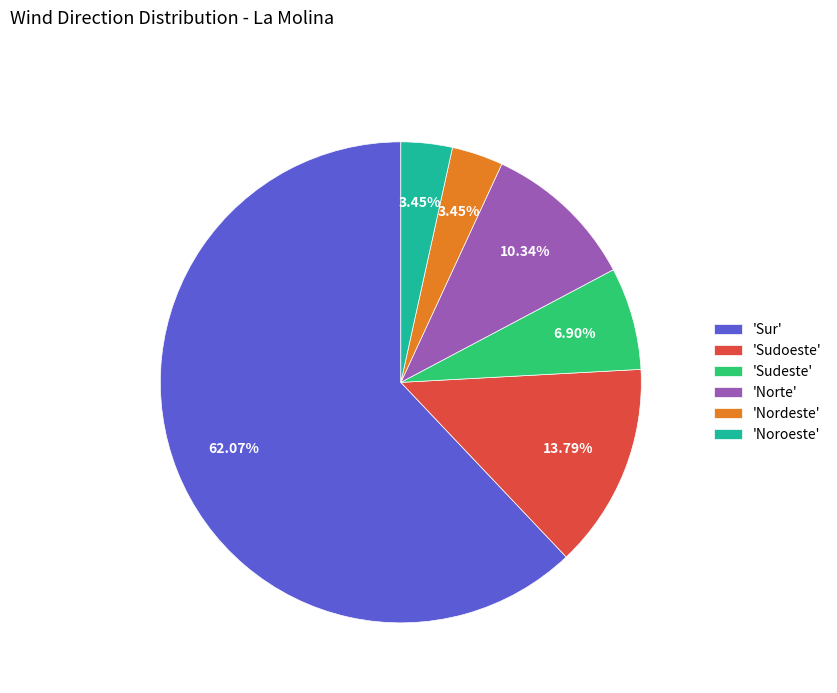

Which category has the biggest portion of the pie?

'Sur'